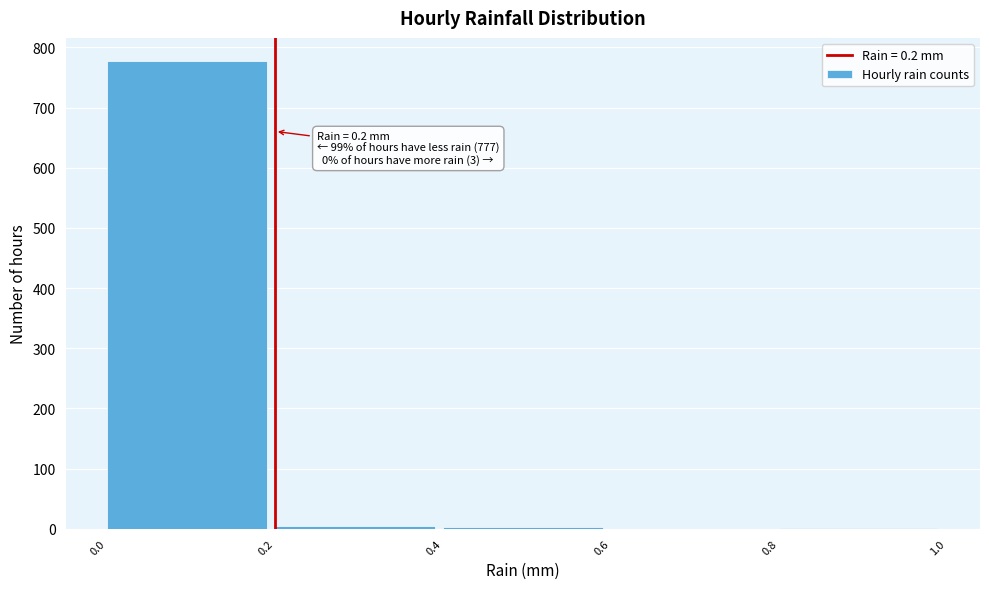

Which range on the x-axis has the tallest bar?

0.0 to 0.2